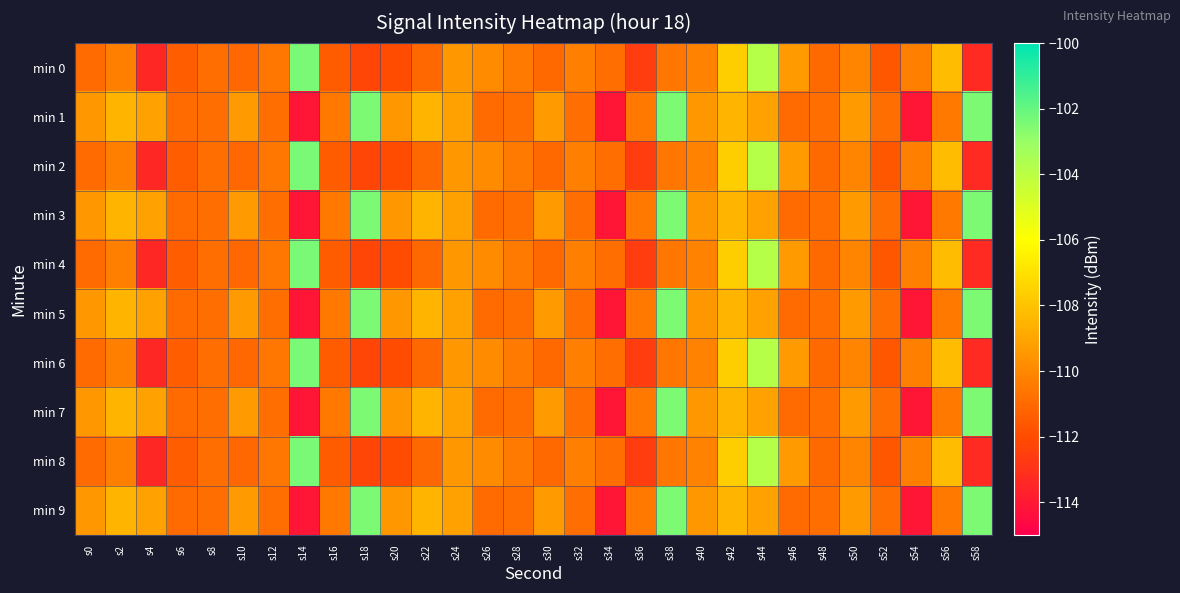

How many distinct data groups are displayed?

10